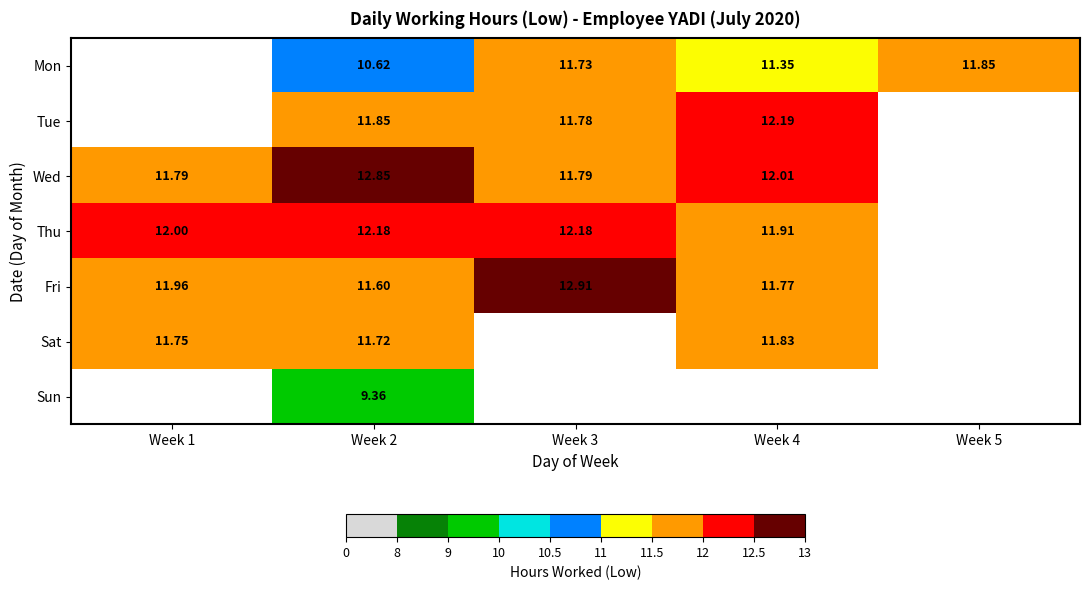

True or false: Wed has a value of 3.2 at Week 4.

False